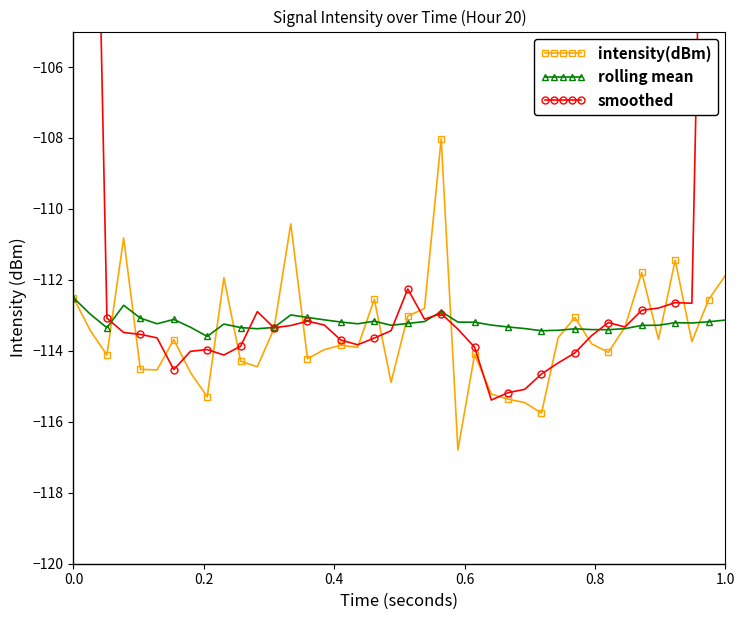

Count the number of categories in the chart.

40